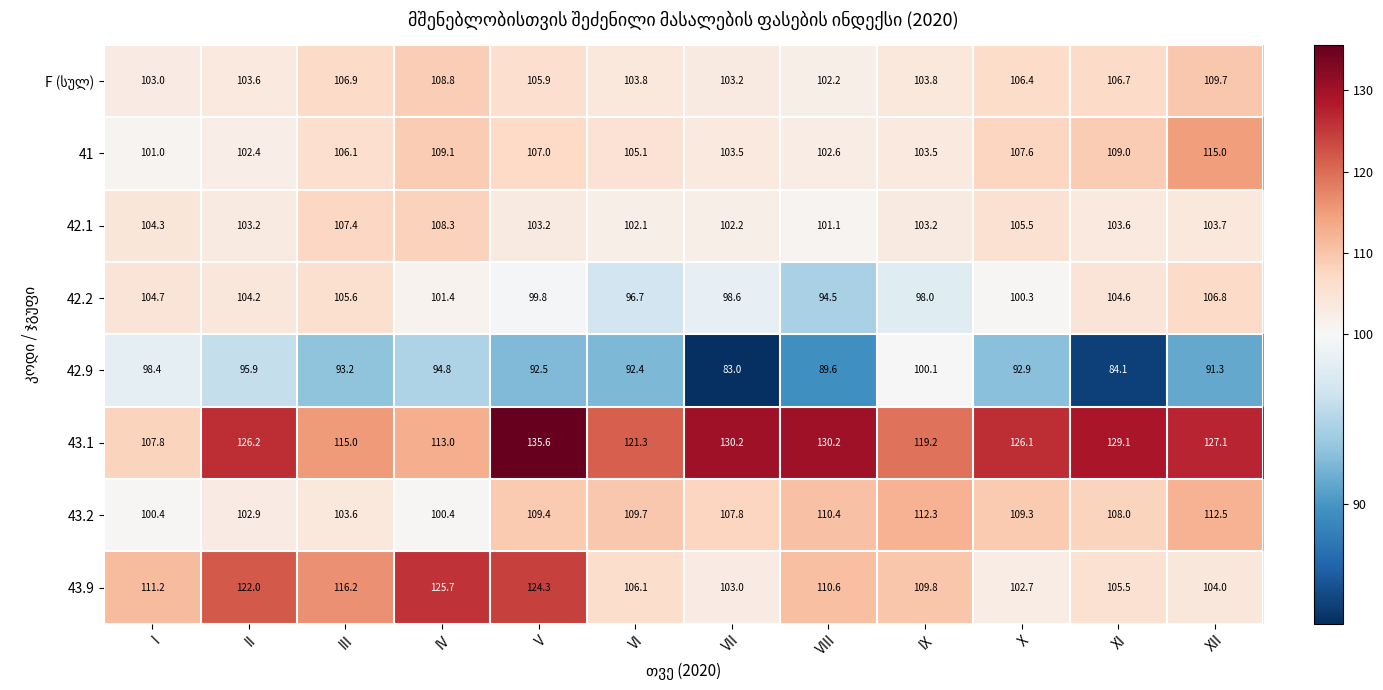

What value does the 42.2 series have at IV?

101.4